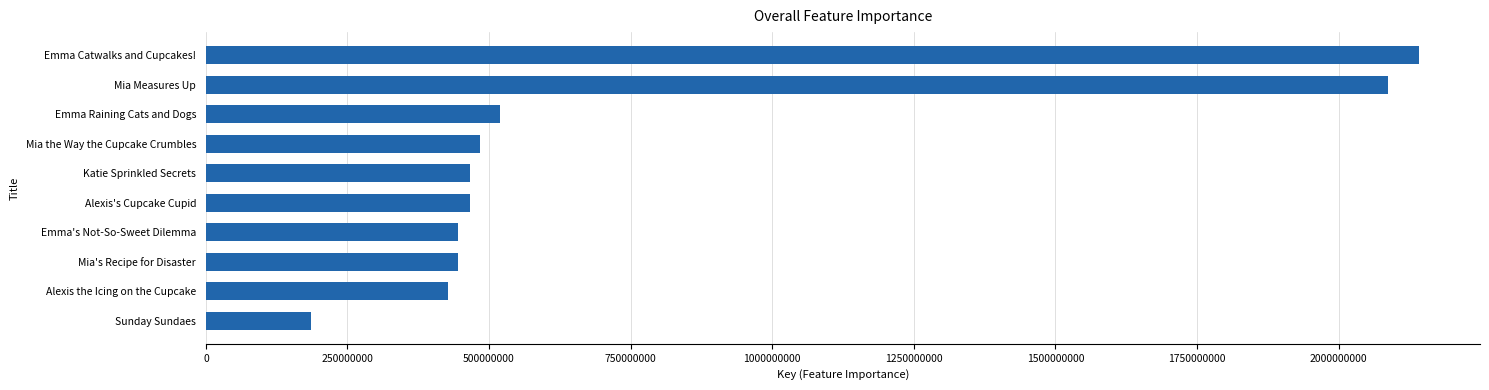

What is the approximate value at Emma Raining Cats and Dogs, to the nearest 50?

519282100